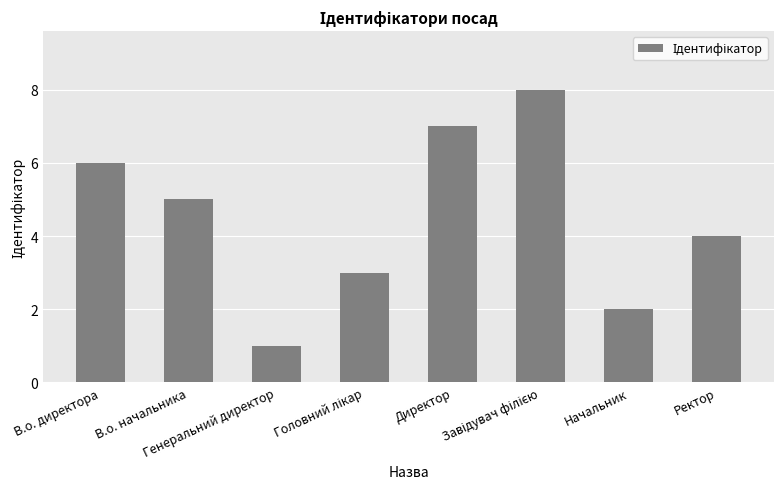

What is the approximate value at Начальник?

2